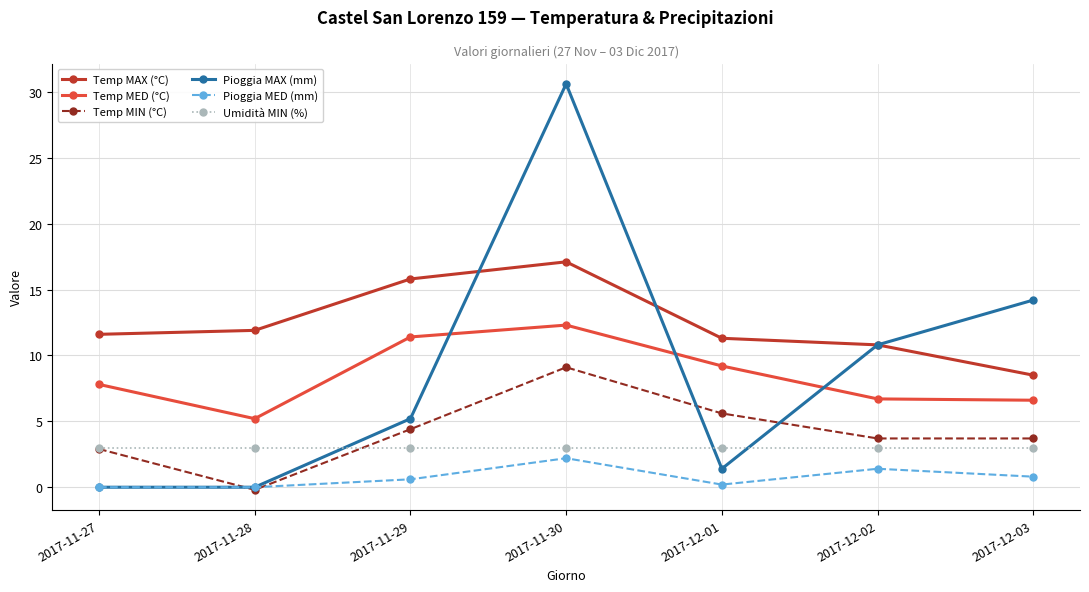

What is the average value of the Temp MIN (°C) series?

4.2